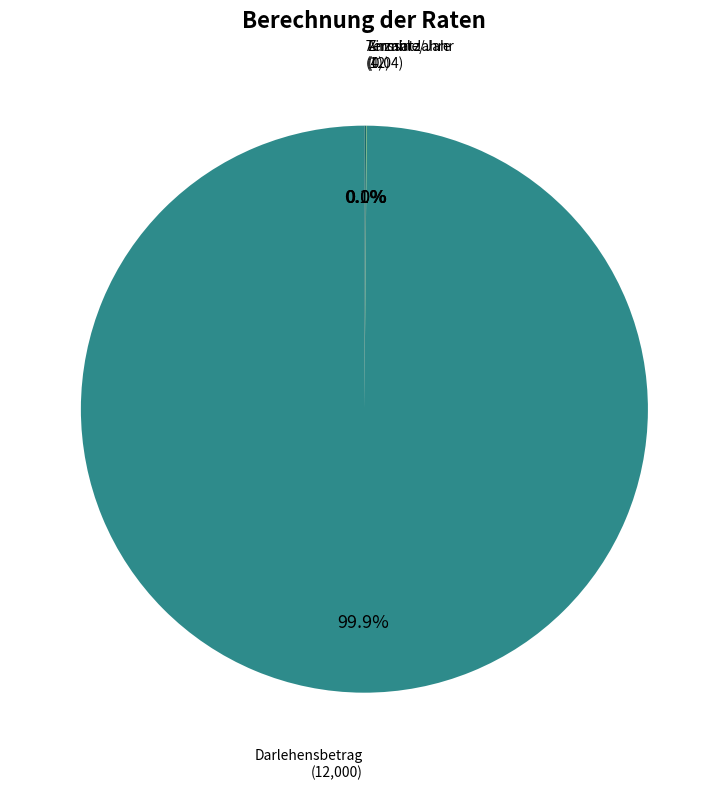

Is there a majority slice in this chart?

Yes